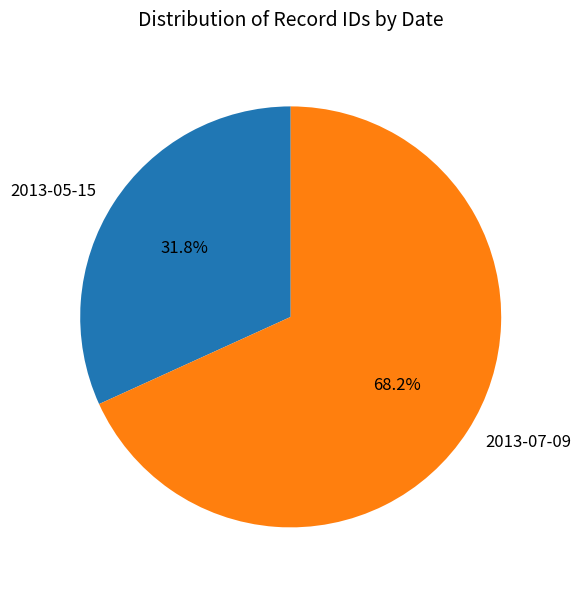

What percentage do 2013-07-09 and 2013-05-15 together represent?

100.0%